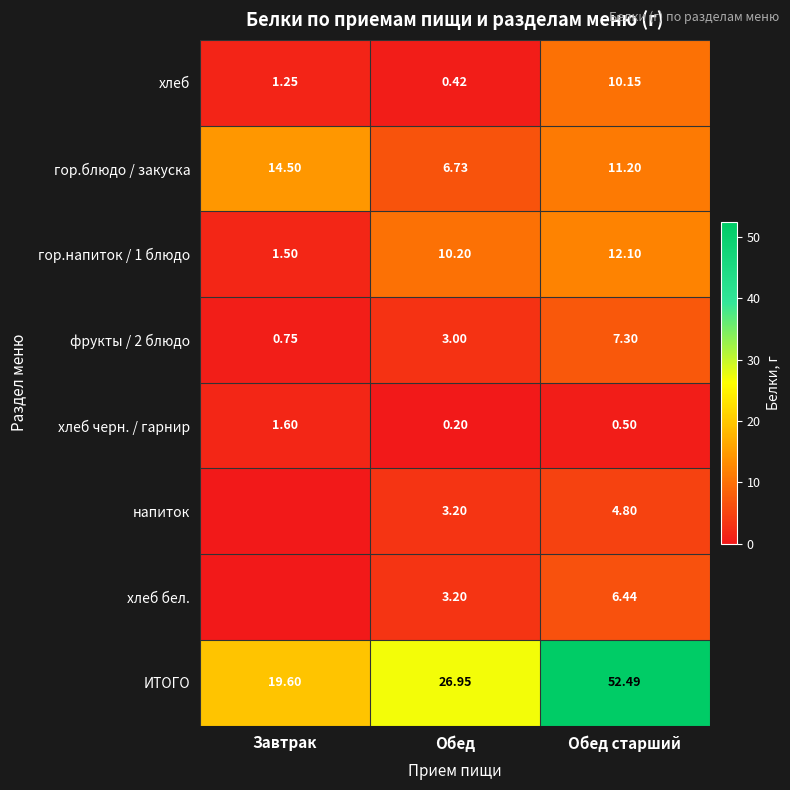

True or false: напиток has a value of 3.2 at Обед.

True